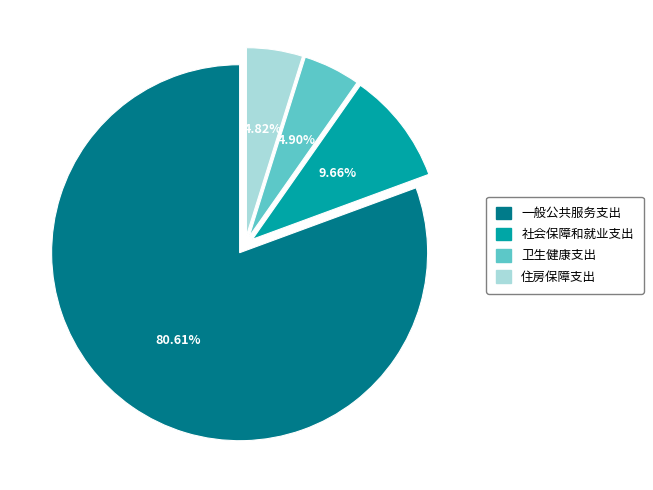

Which has a higher value, 住房保障支出 or 一般公共服务支出?

一般公共服务支出